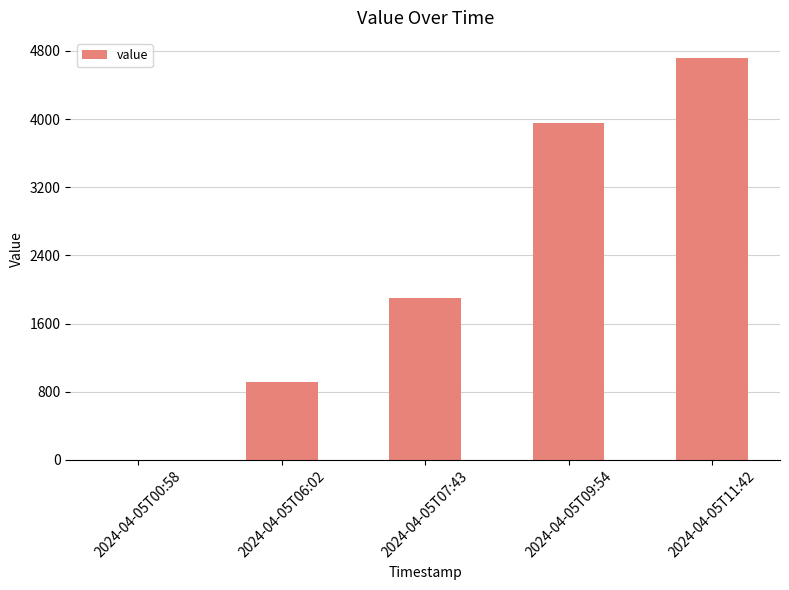

What is the change in value from 2024-04-05T06:02 to 2024-04-05T11:42?

+3800